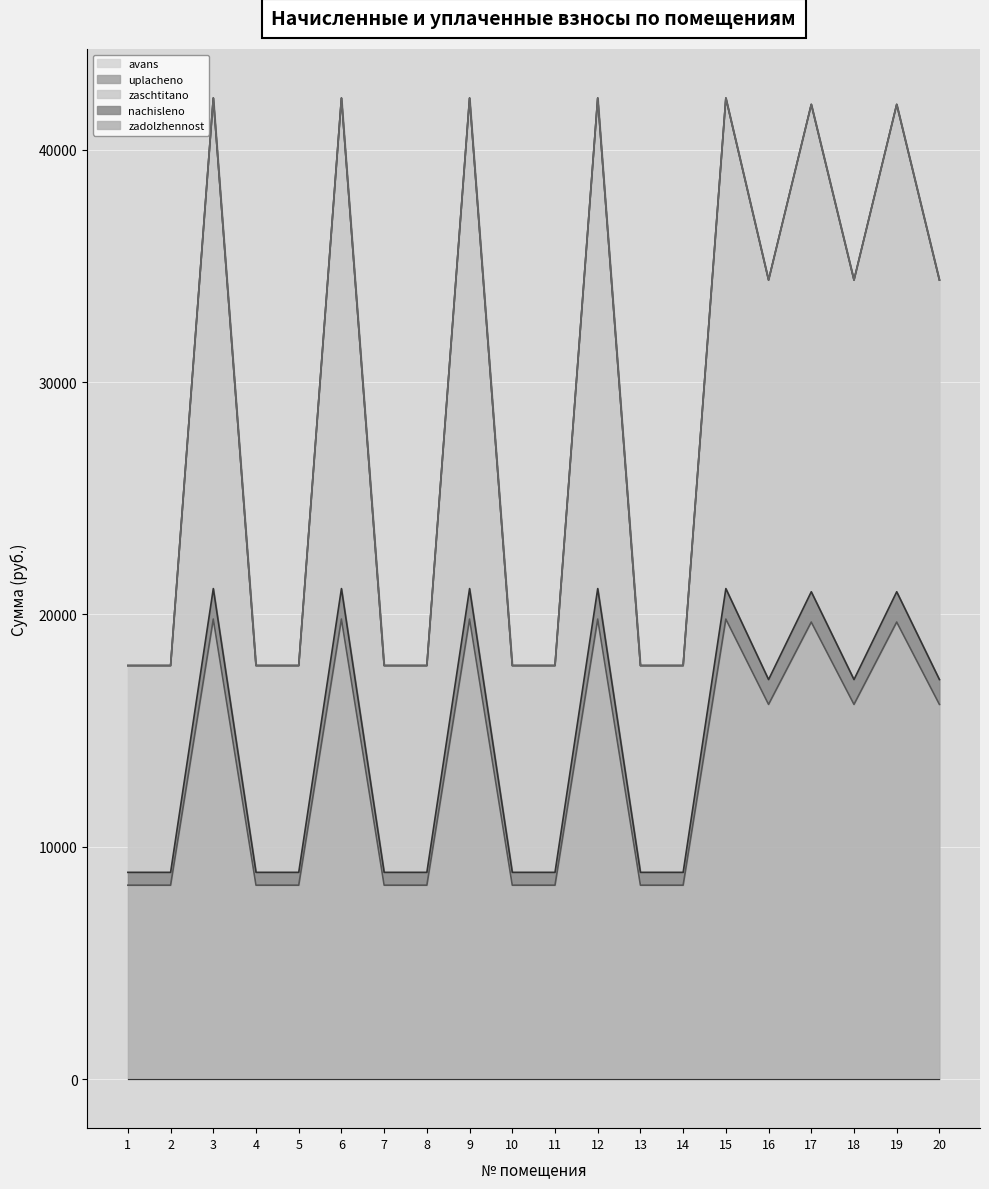

Does the chart display data point markers on the line(s)?

No